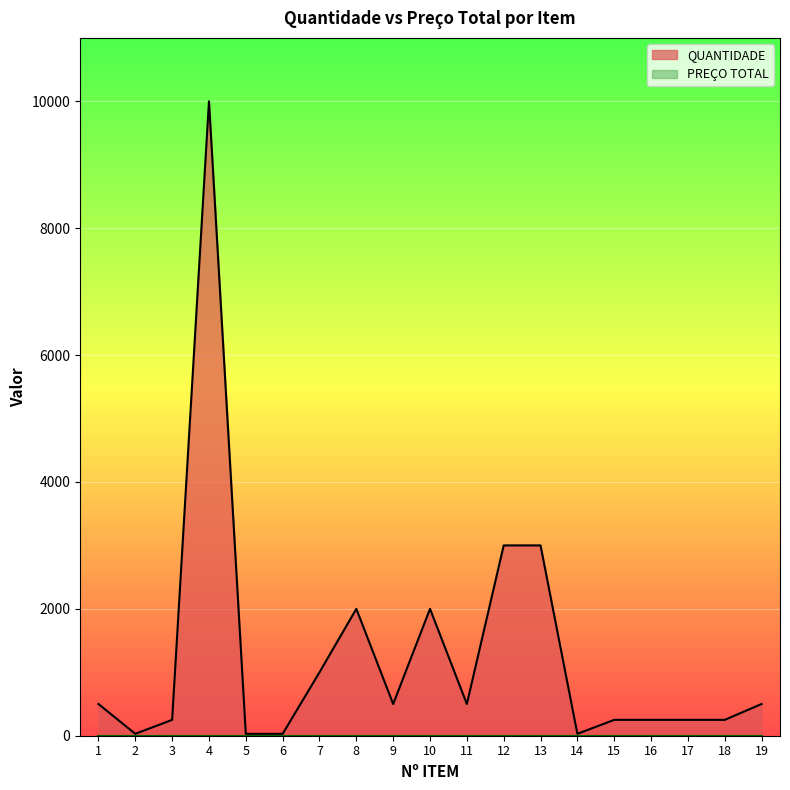

The chart shows a value of 30 at 2. True or false?

True